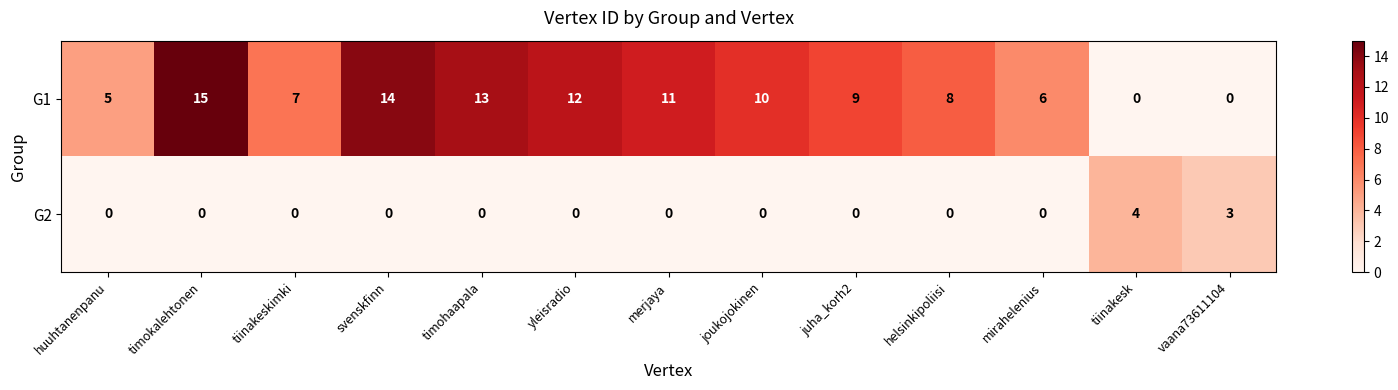

Reading left to right, what are all the values shown in this chart?

G1: huuhtanenpanu=5	timokalehtonen=15	tiinakeskimki=7	svenskfinn=14	timohaapala=13	yleisradio=12	merjaya=11	joukojokinen=10	juha_korh2=9	helsinkipoliisi=8	mirahelenius=6	tiinakesk=0	vaana73611104=0
G2: huuhtanenpanu=0	timokalehtonen=0	tiinakeskimki=0	svenskfinn=0	timohaapala=0	yleisradio=0	merjaya=0	joukojokinen=0	juha_korh2=0	helsinkipoliisi=0	mirahelenius=0	tiinakesk=4	vaana73611104=3